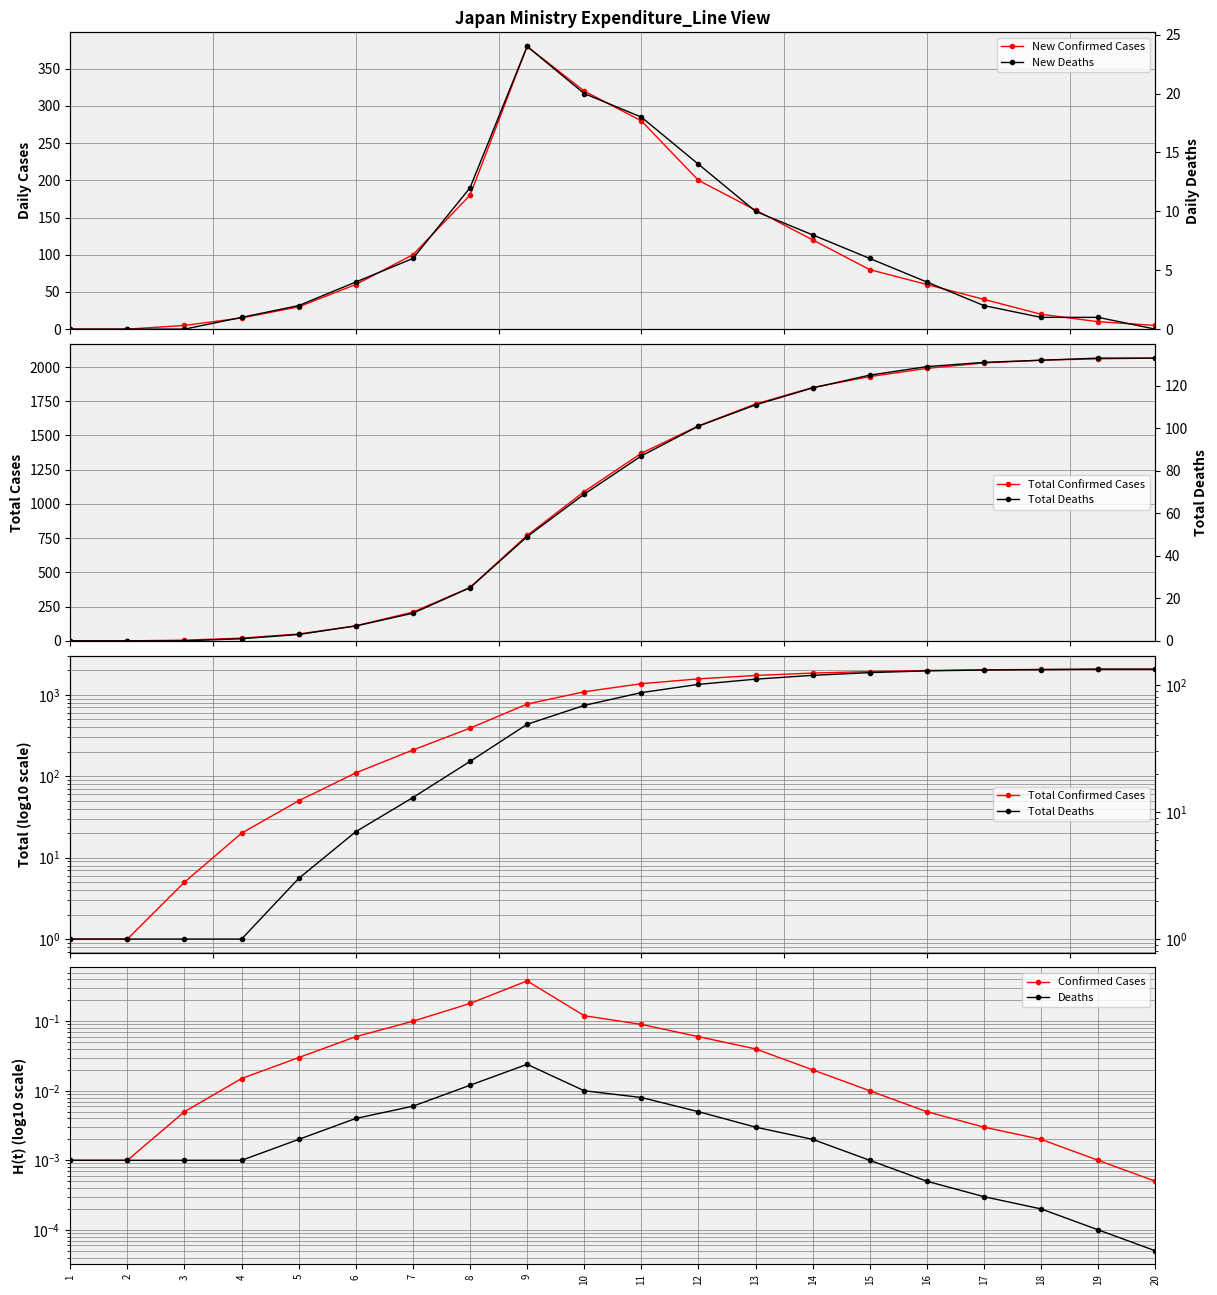

True or false: Deaths has more than 0 points higher than both neighbors.

True